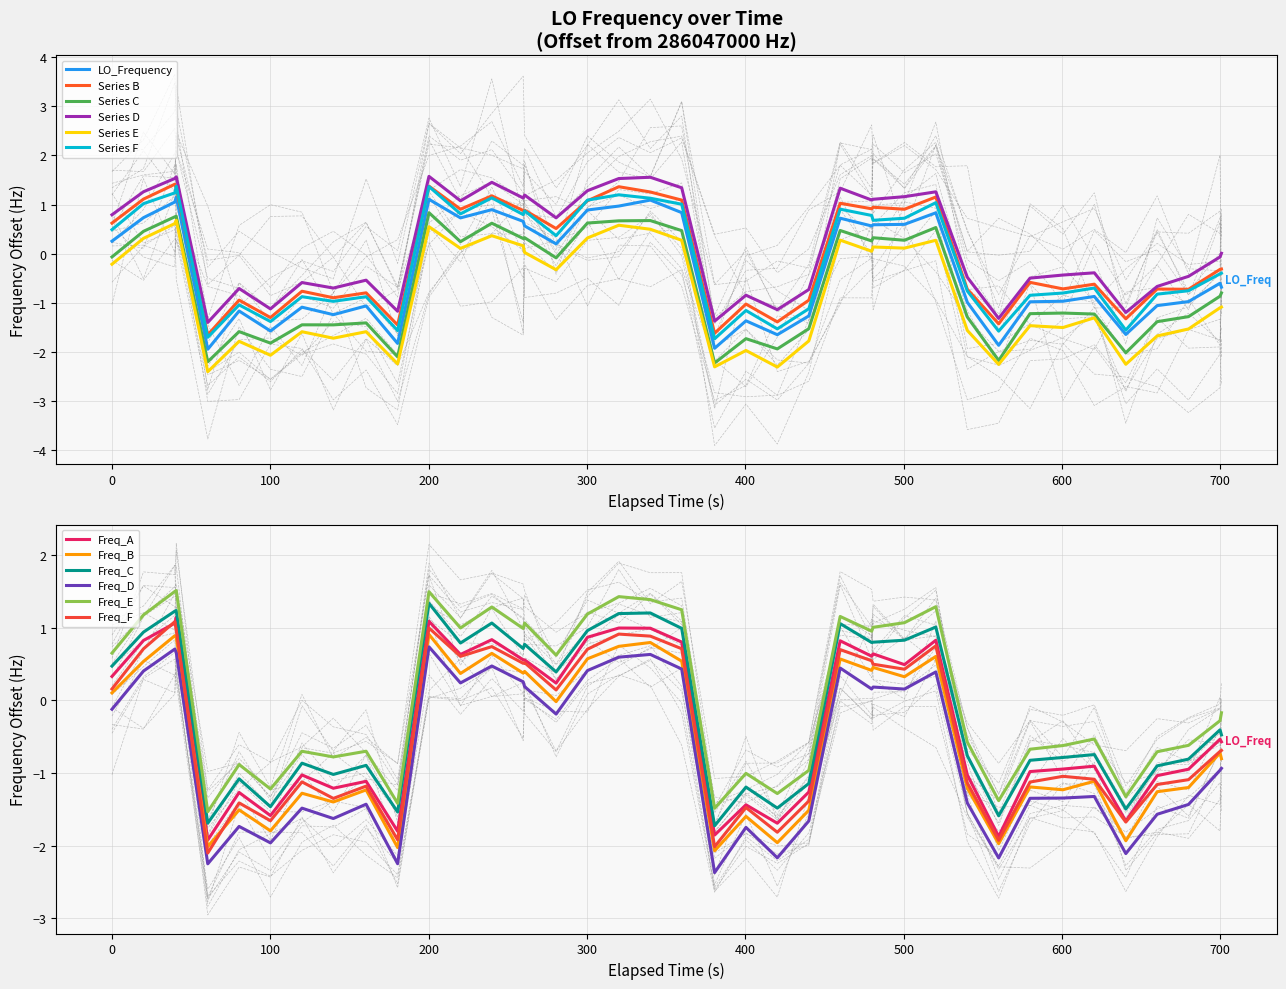

True or false: Freq_C and Freq_F cross at least once.

False